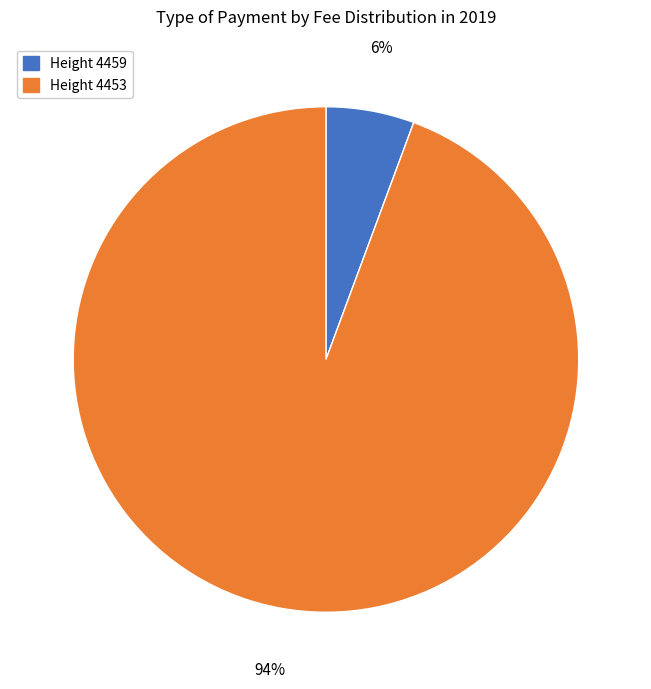

To the nearest percent, what is the average slice percentage?

50%